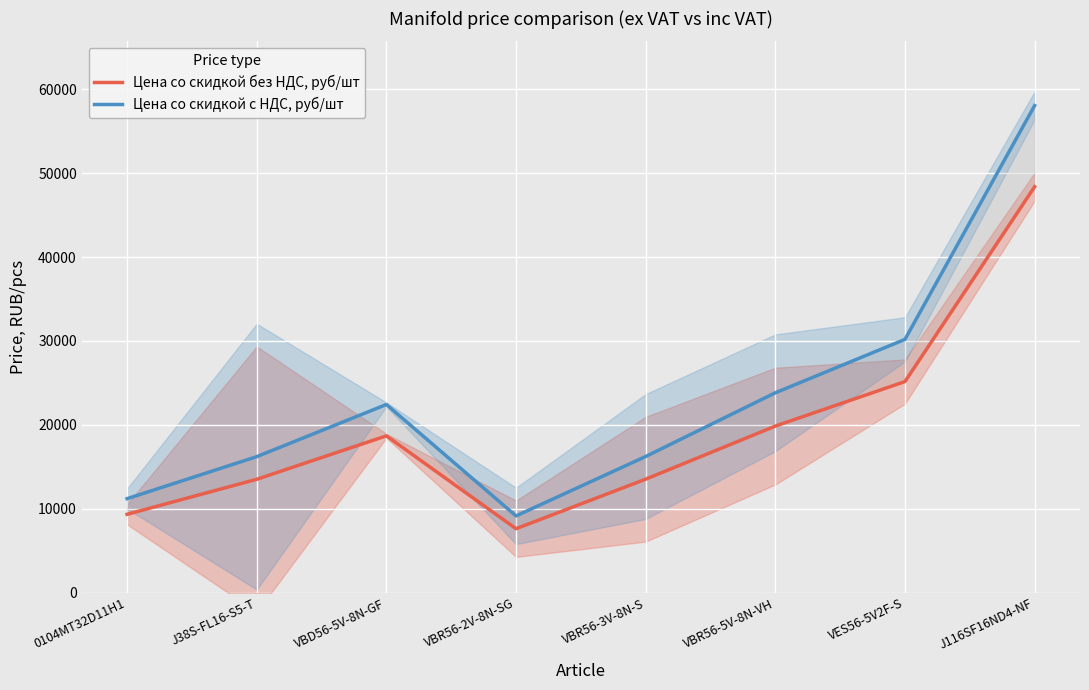

Is the value of Цена со скидкой без НДС, руб/шт at VBR56-5V-8N-VH greater than the value of Цена со скидкой с НДС, руб/шт at 0104MT32D11H1?

Yes